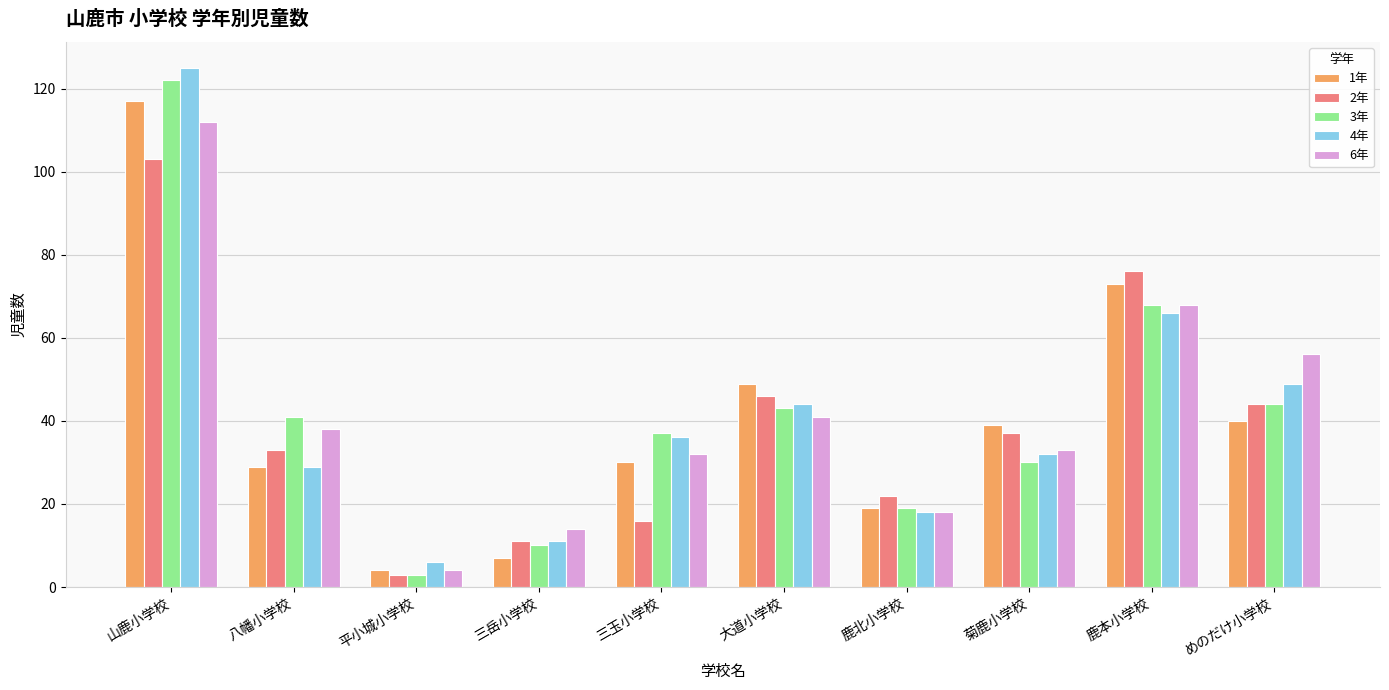

Are the bars grouped side by side (vs. stacked)?

Yes